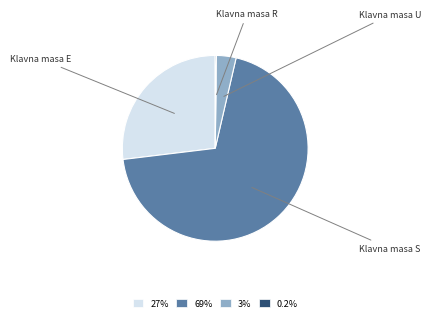

Is there a majority slice in this chart?

Yes